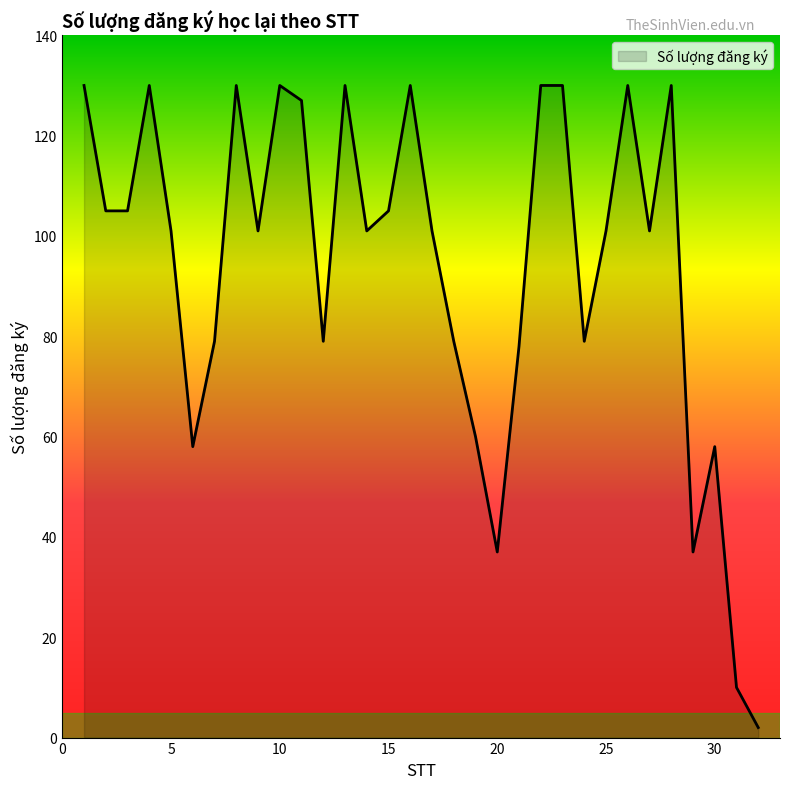

What is the difference between the maximum and minimum values?

128